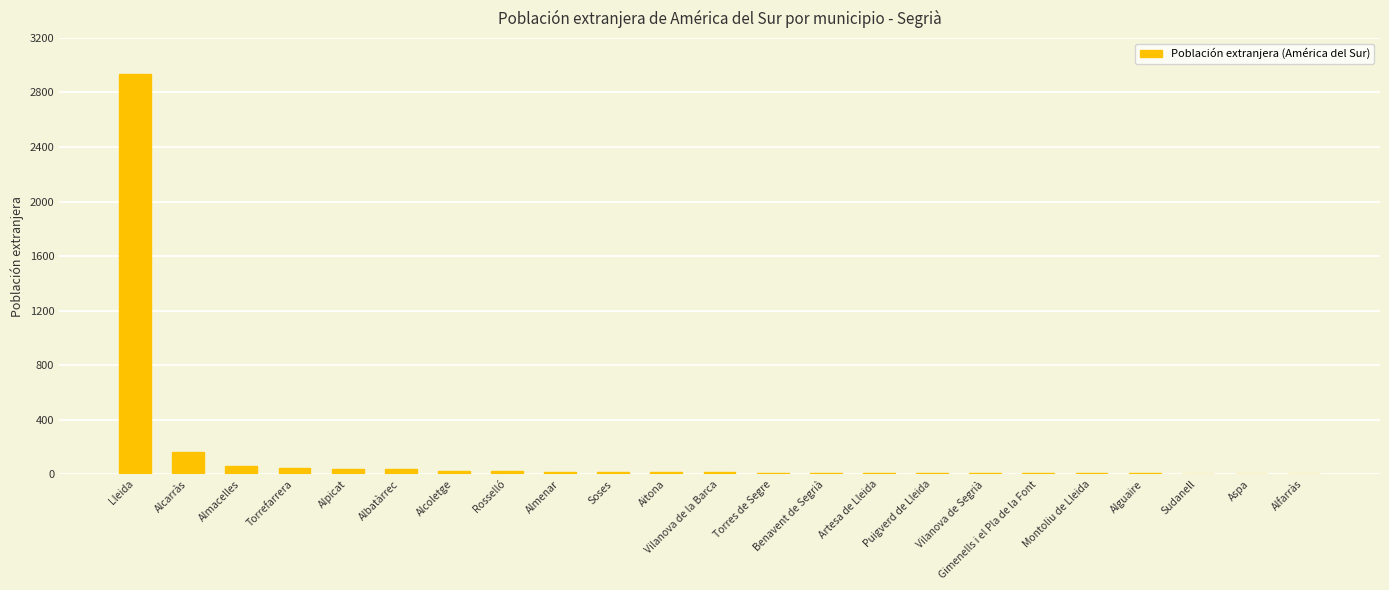

Which category has the highest value across all series?

Lleida